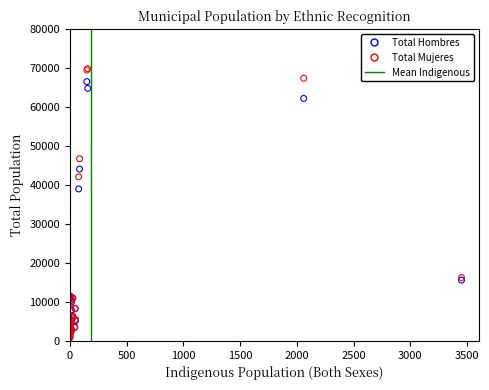

In the Total Mujeres series, what Y value is closest to 35338?

42110